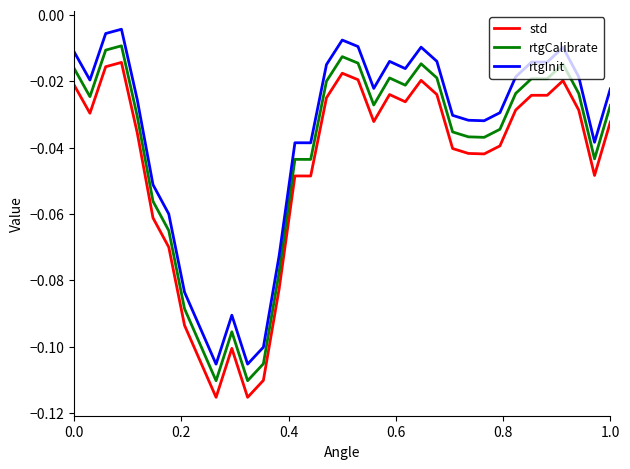

Rank the series by their maximum value, from lowest to highest.

std, rtgCalibrate, rtgInit